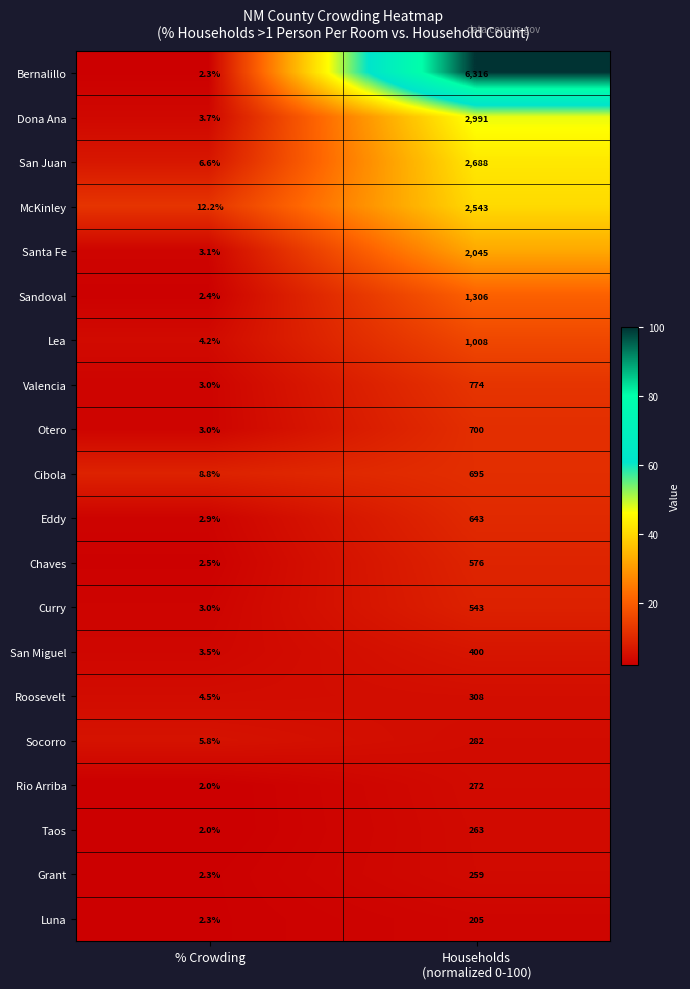

List the series in order of their peak value, lowest first.

Luna, Grant, Taos, Rio Arriba, Socorro, Roosevelt, San Miguel, Curry, Chaves, Eddy, Cibola, Otero, Valencia, Lea, Sandoval, Santa Fe, McKinley, San Juan, Dona Ana, Bernalillo